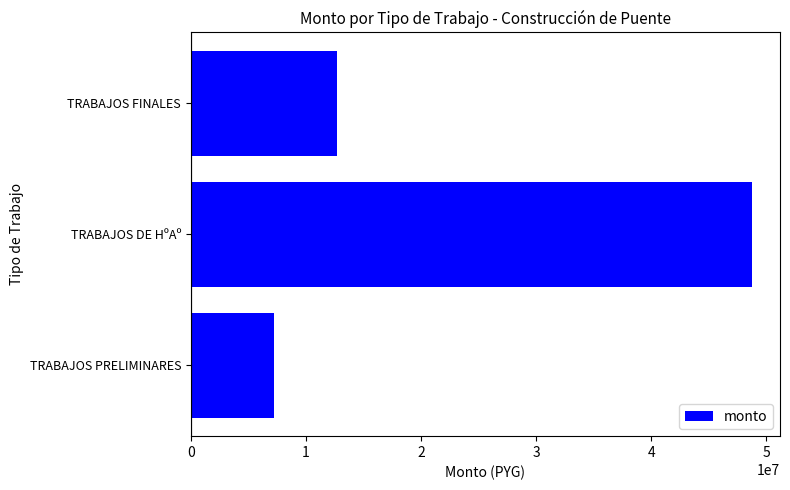

List the labels in order of value, smallest first.

TRABAJOS PRELIMINARES, TRABAJOS FINALES, TRABAJOS DE HºAº